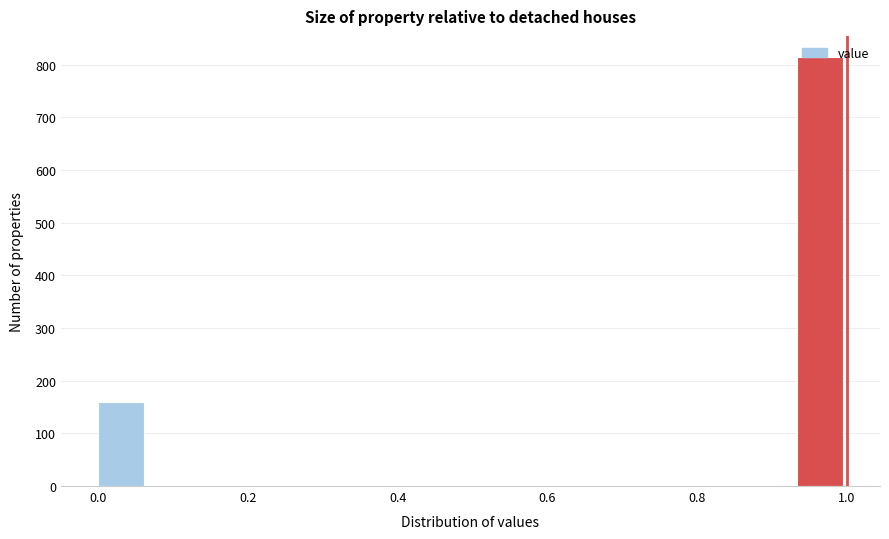

Around what value on the x-axis is the tallest bar? Give the approximate position of its centre, as read against the axis.

0.96